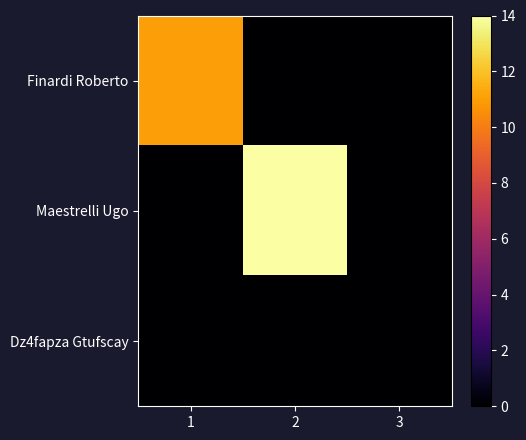

What is the total value across all series at 1?

11